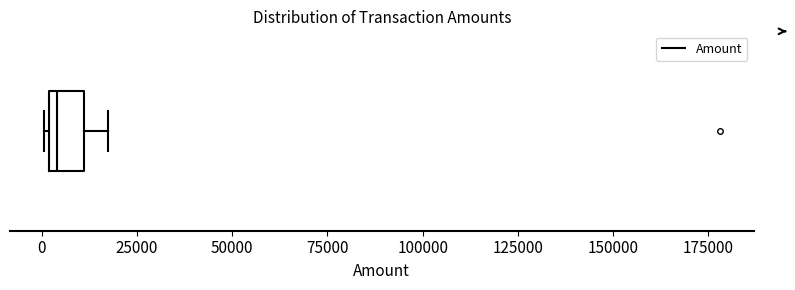

Transcribe this box plot: give where the median line is, the range the box spans, and where the two whiskers end, as read against the x-axis. The values are not printed on the chart, so give them approximately, as read against the axis.

median 5000, box 0 to 10000, whiskers 0 to 15000